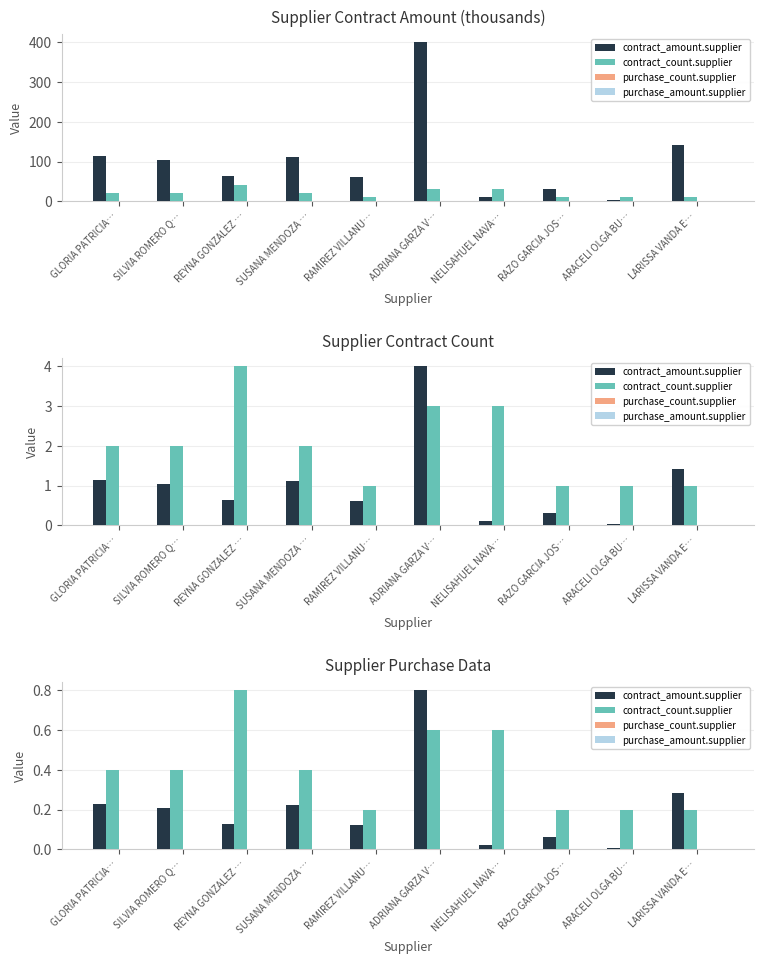

What is the total value across all series at GLORIA PATRICIA…?

0.6